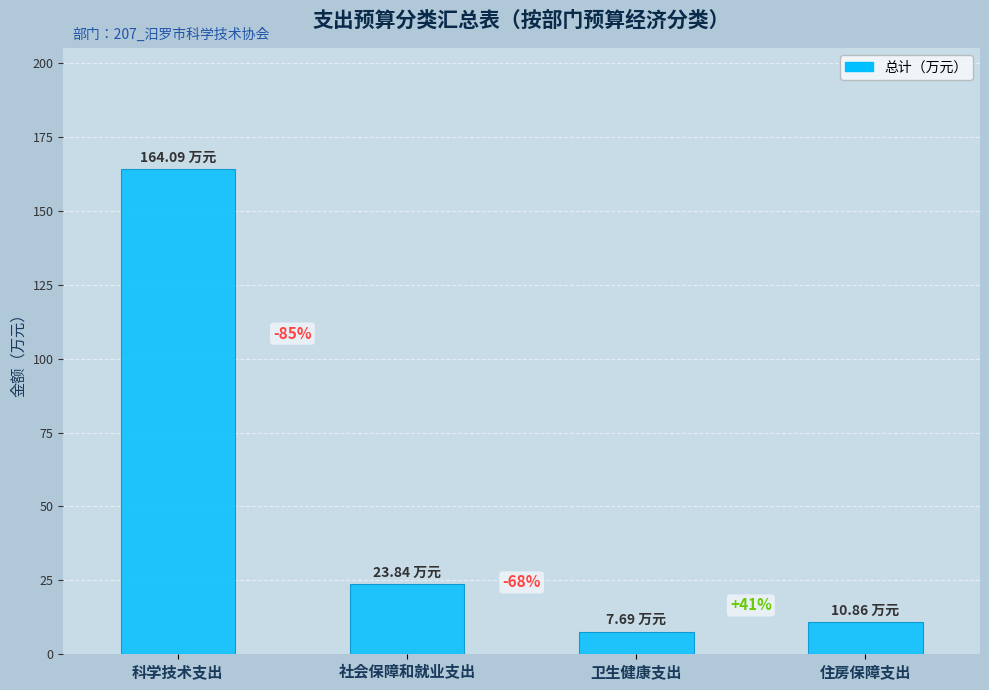

The chart shows a value of 164.1 at 科学技术支出. True or false?

True